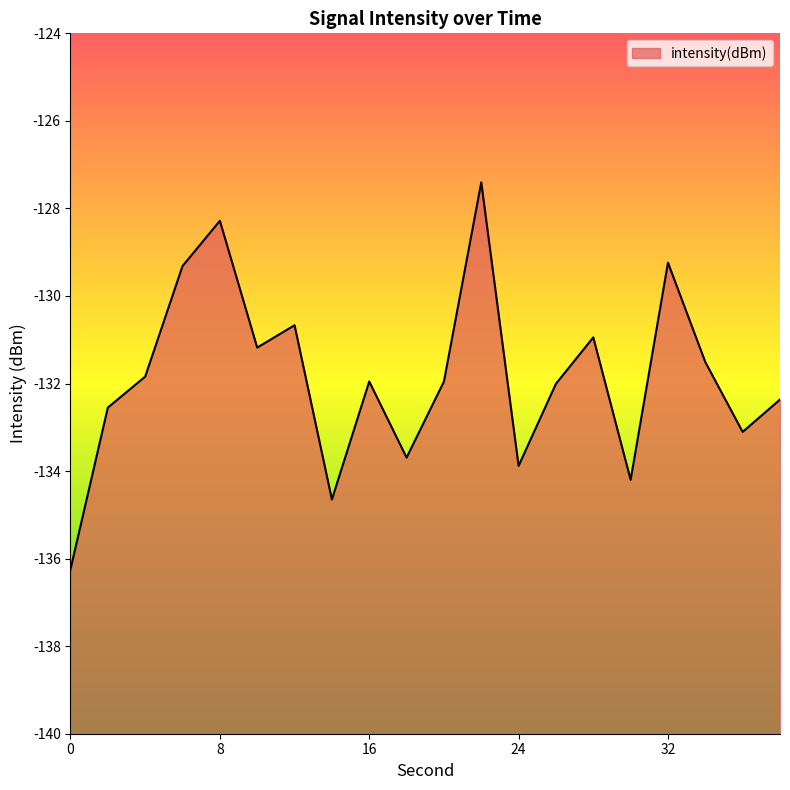

What is the maximum value shown in the chart?

-127.4